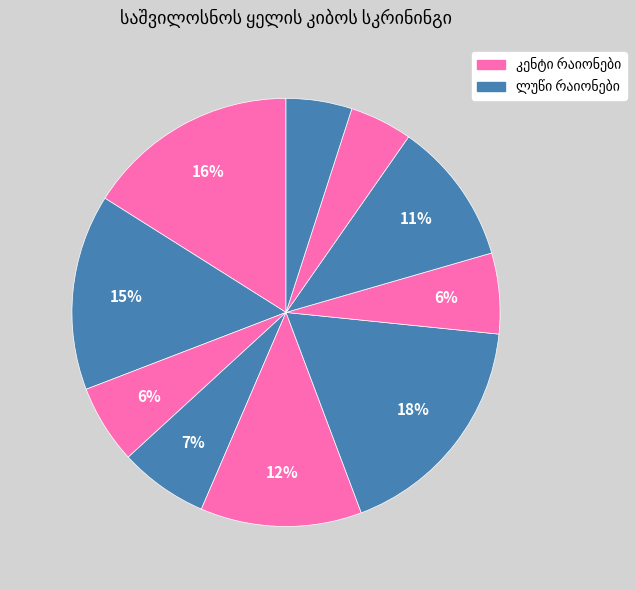

The დიდუბის რაიონი slice represents 6% of the pie. True or false?

True